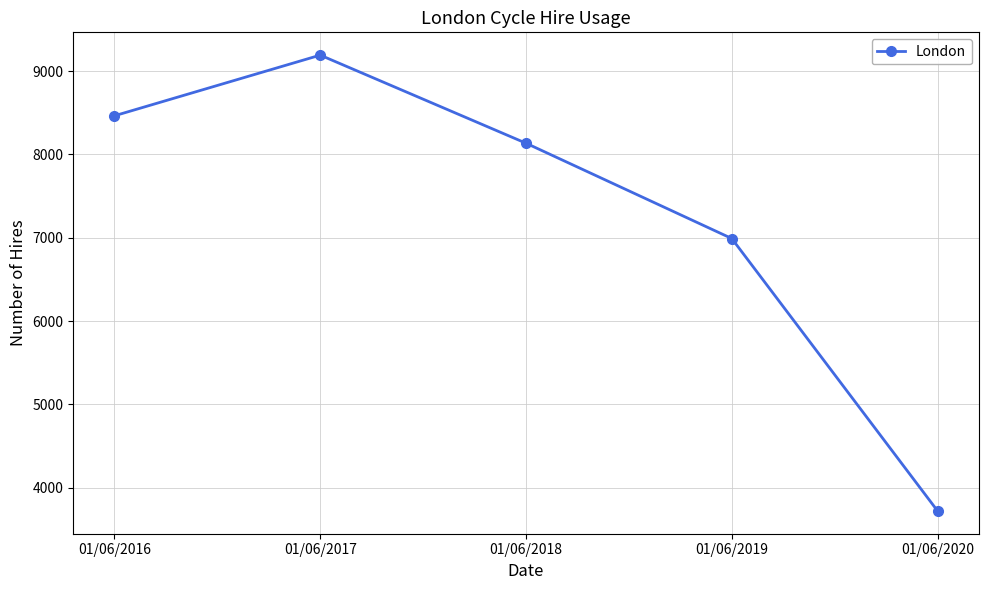

What is the maximum value shown in the chart?

9192